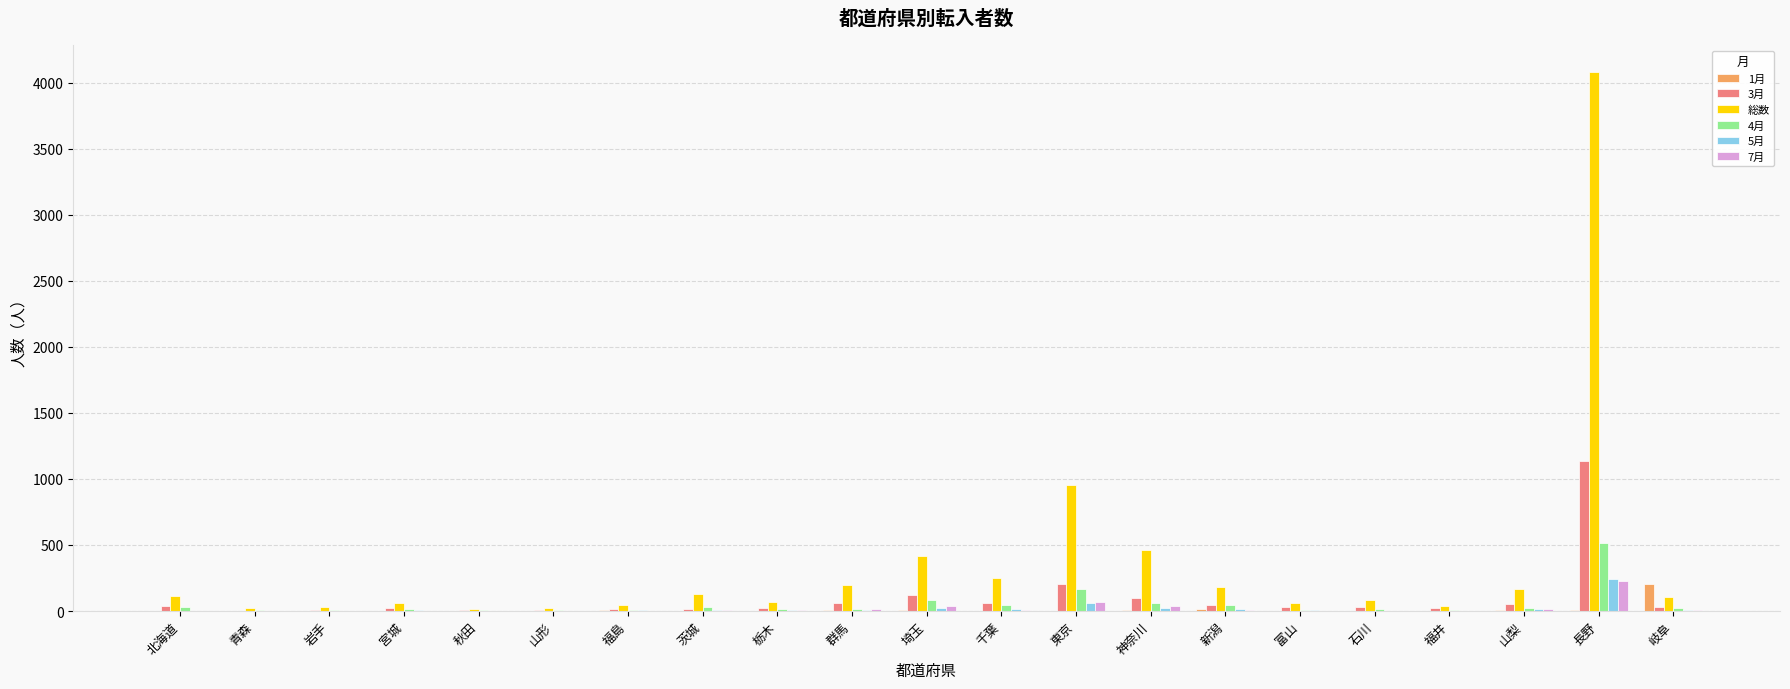

How many groups of bars are there?

21